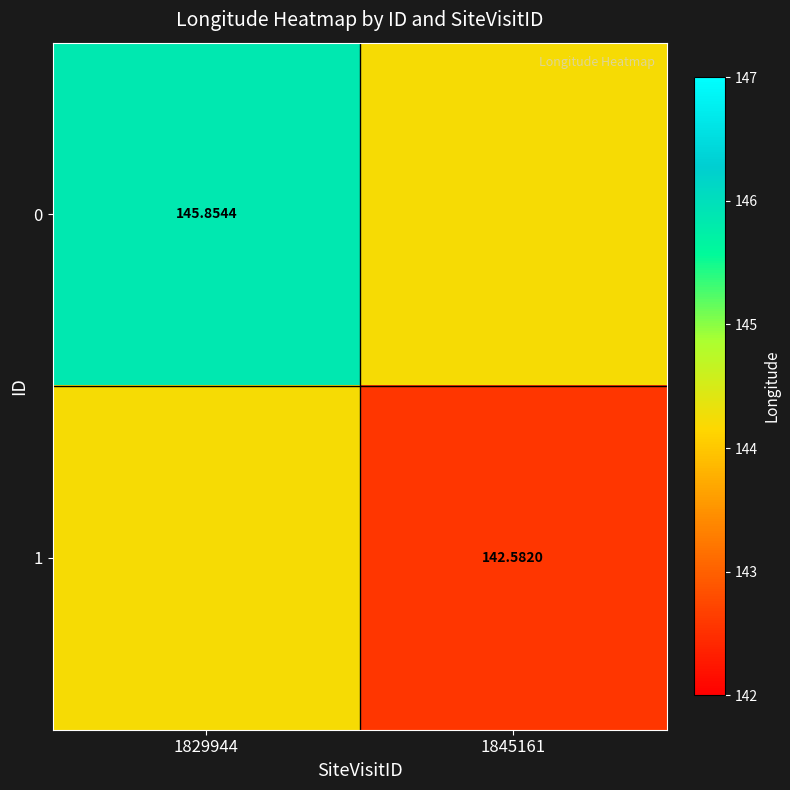

What is the greatest value displayed?

145.9